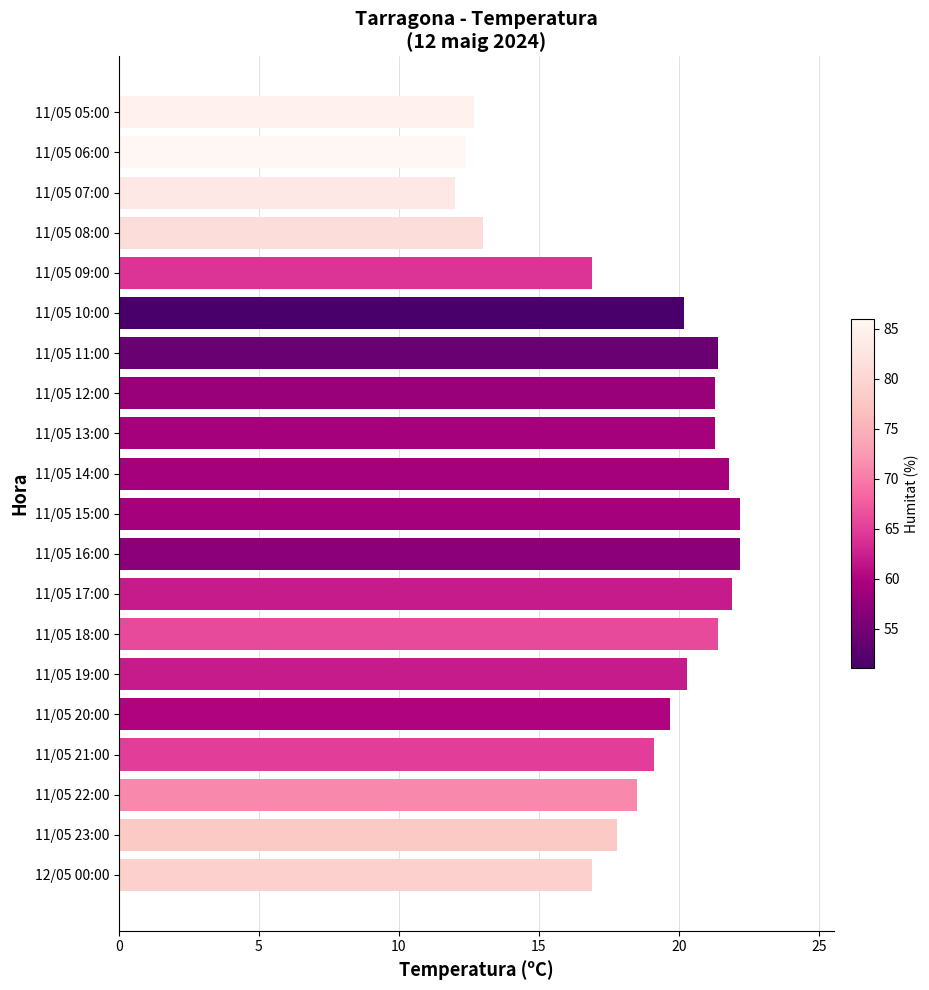

What is the ratio of the value at 11/05 23:00 to the value at 11/05 13:00?

0.8